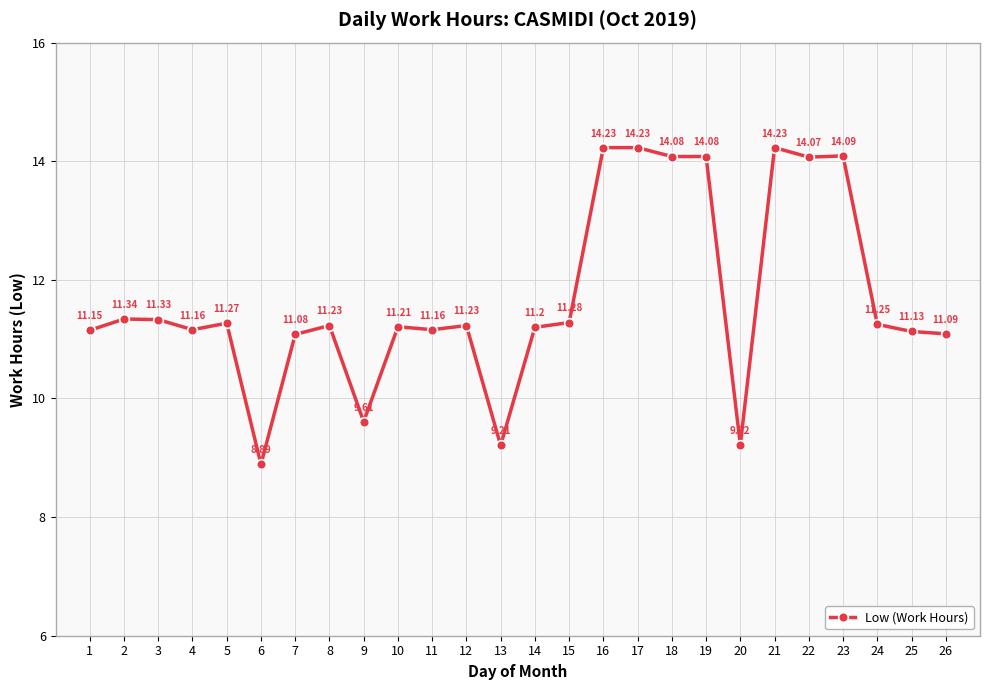

What is the change in value from 17 to 20?

-5.0